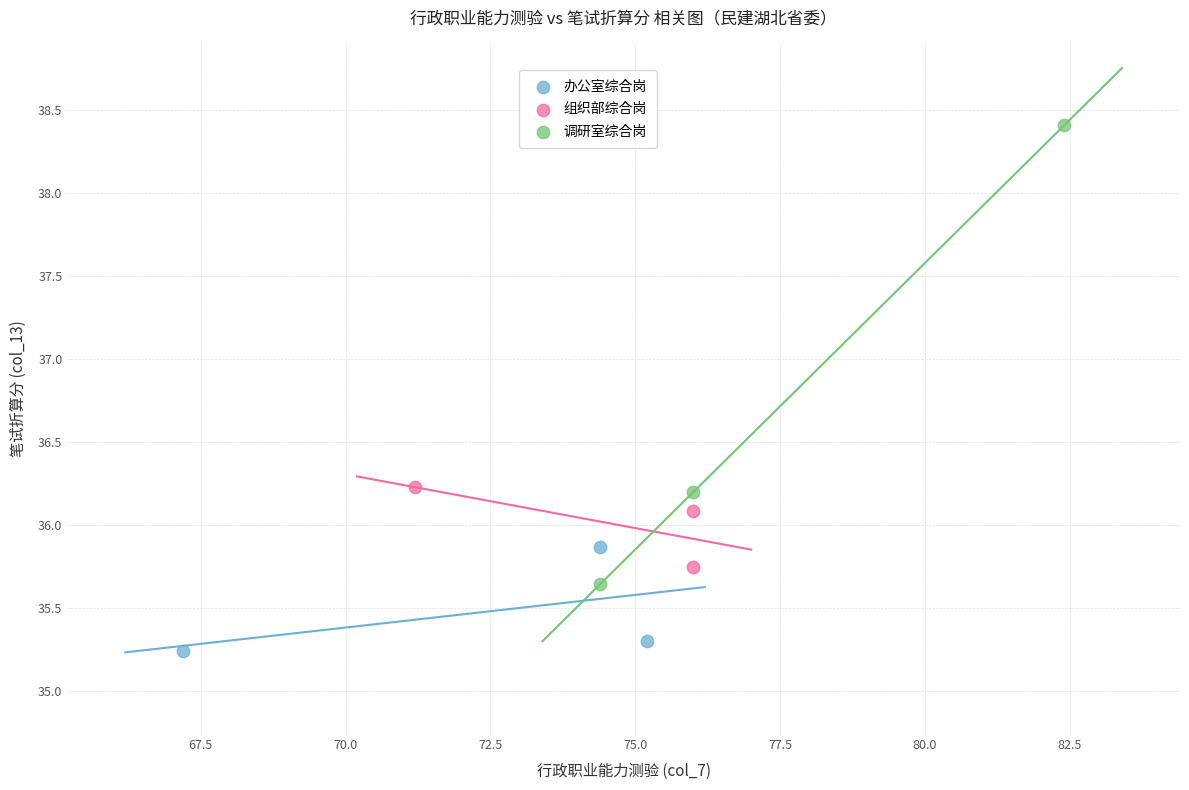

Which series reaches the maximum Y coordinate?

调研室综合岗